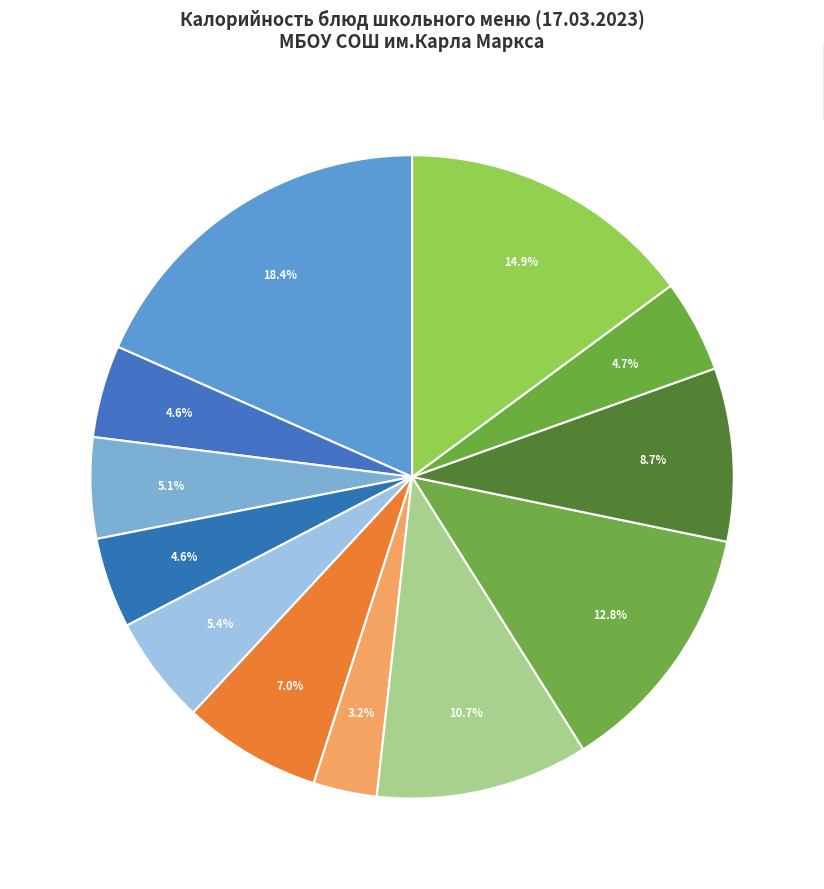

How many slices are in this pie chart?

12